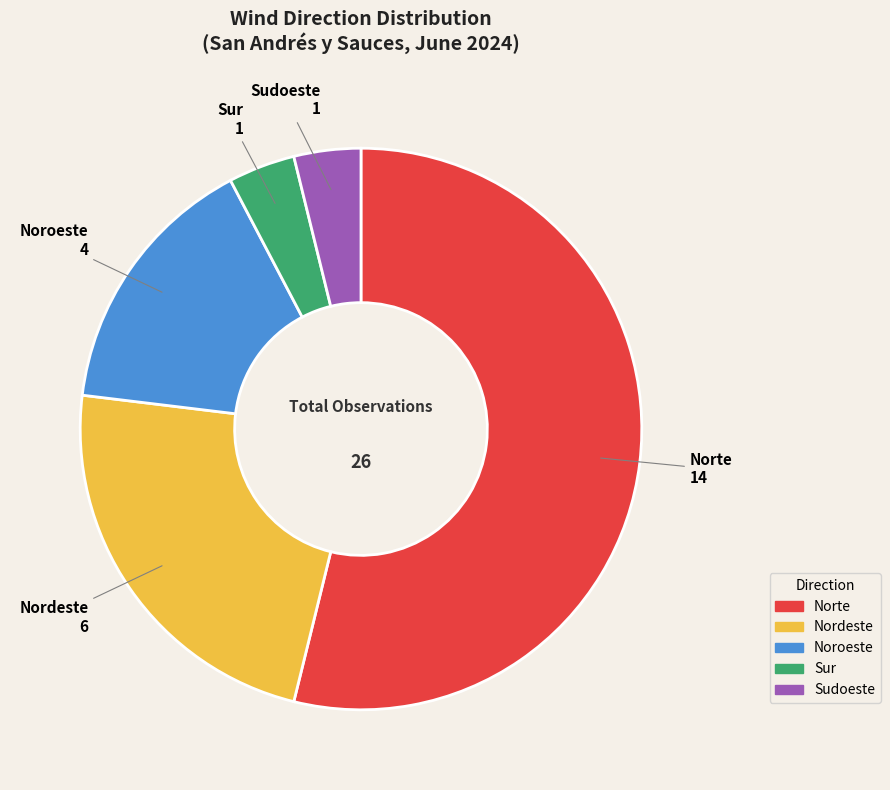

Count the number of slices in the pie.

5